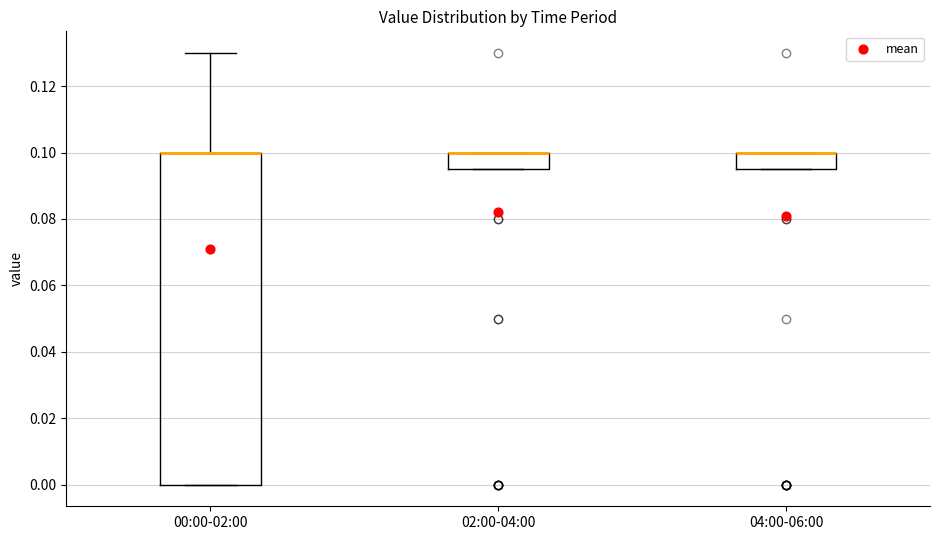

Reading left to right, transcribe this box plot: for each box, give where its median line is, the range the box spans, and where its two whiskers end, as read against the y-axis. The values are not printed on the chart, so give them approximately, as read against the axis.

00:00-02:00: median 0.100 (drawn on the box's upper edge), box 0.000 to 0.100, whiskers 0.000 to 0.130
02:00-04:00: median 0.100 (drawn on the box's upper edge), box 0.096 to 0.100, whiskers 0.096 to 0.100
04:00-06:00: median 0.100 (drawn on the box's upper edge), box 0.096 to 0.100, whiskers 0.096 to 0.100